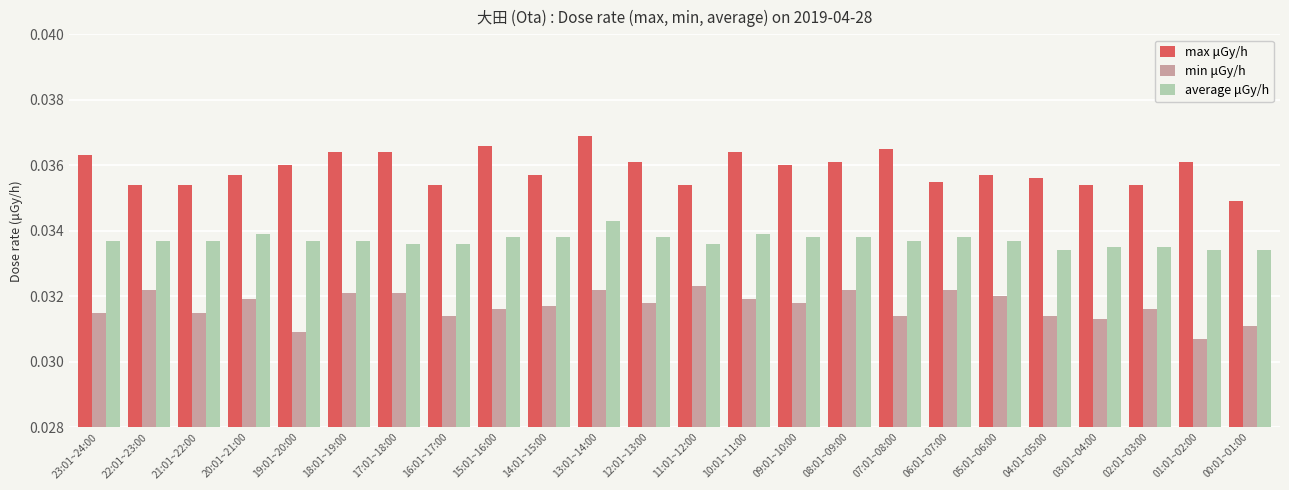

At which category is the sum across all series the highest?

13:01~14:00